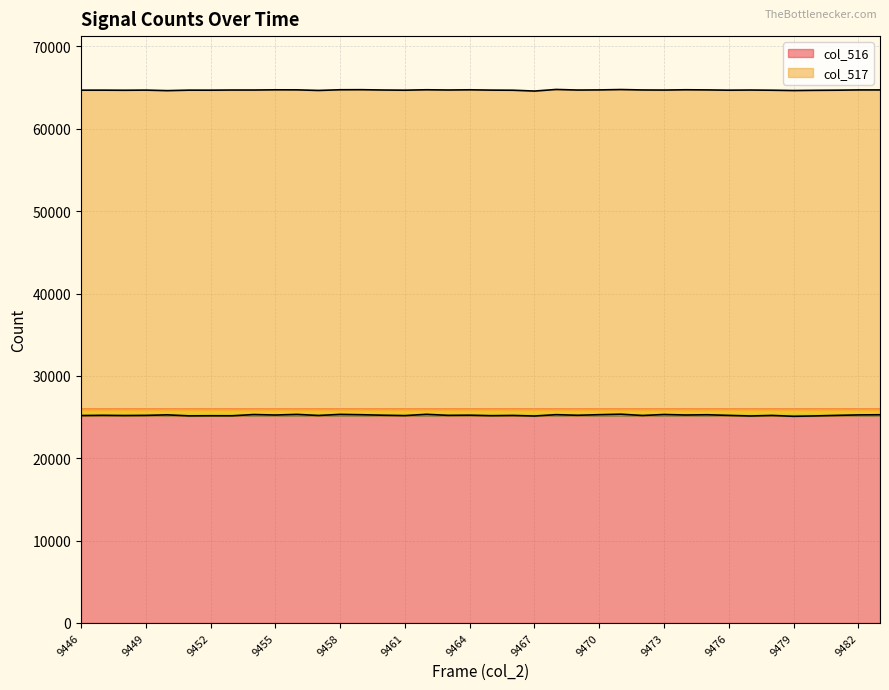

The value at 9480 is 38076. True or false?

False